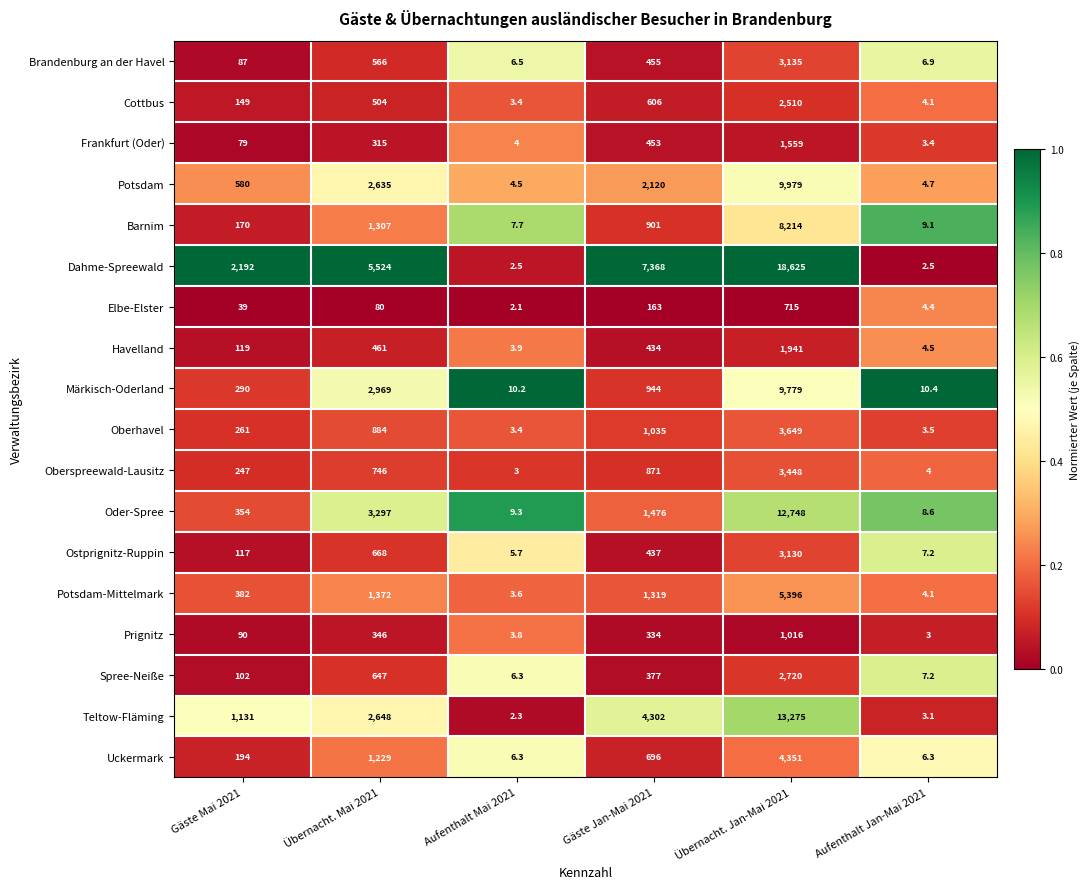

What value does the Potsdam series have at Aufenthalt Jan-Mai 2021?

4.7